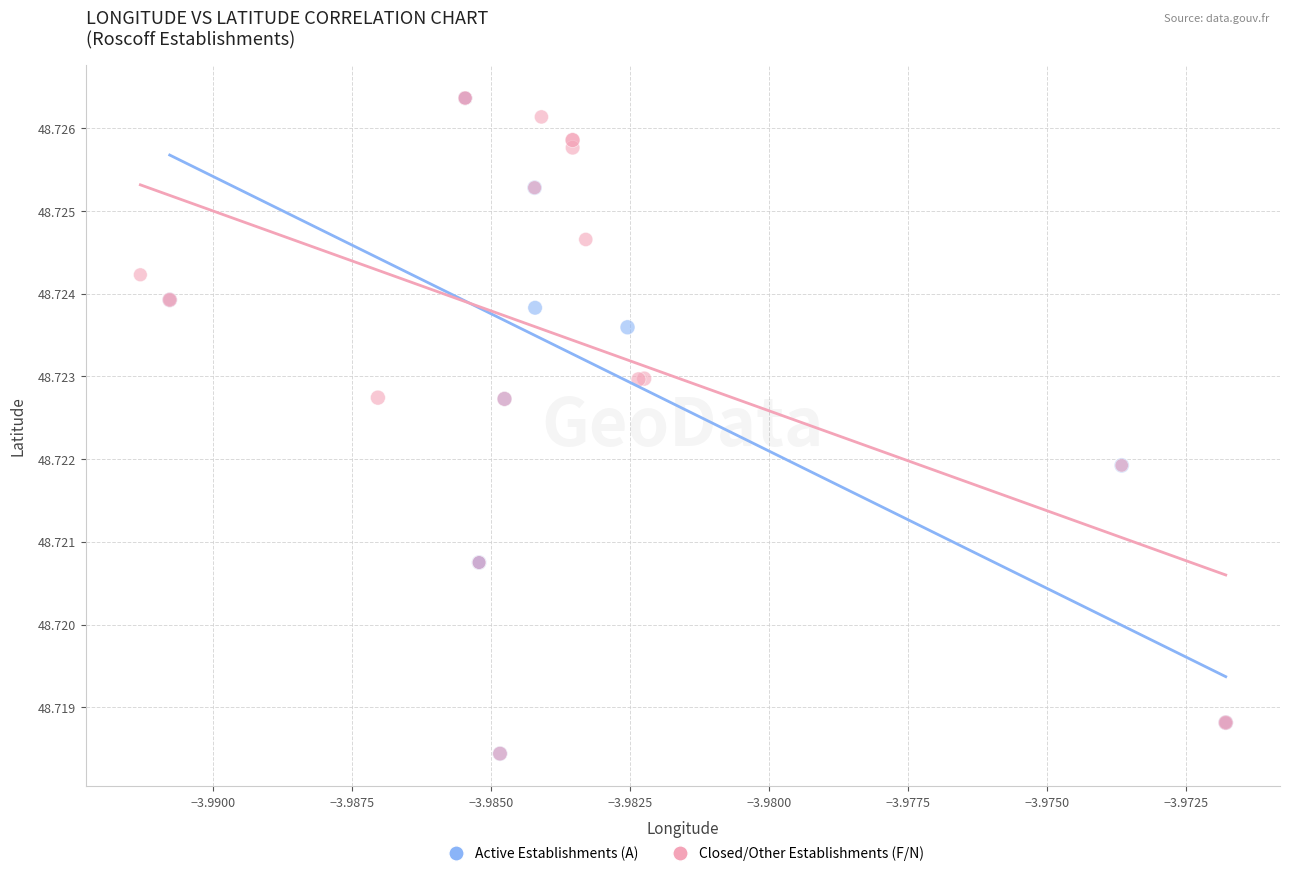

What are all the series names shown in the legend?

Active Establishments (A), Closed/Other Establishments (F/N)